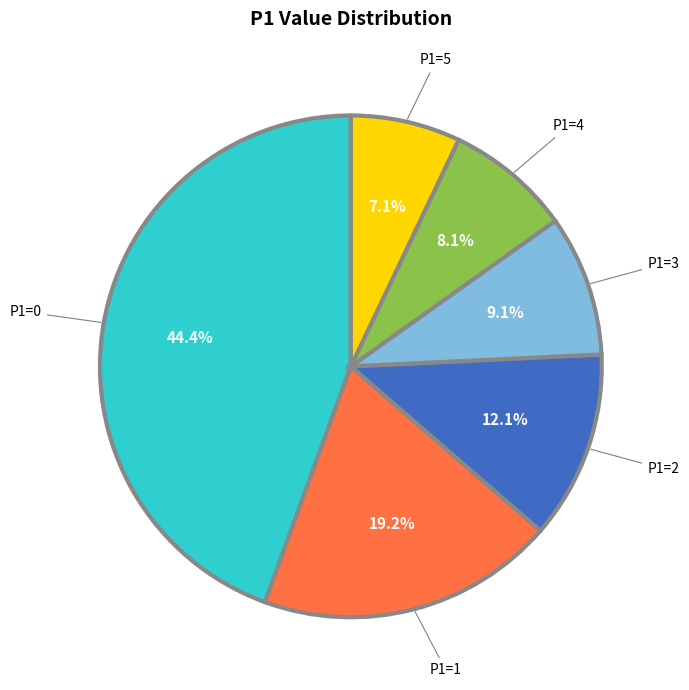

What is the ratio of the value at P1=0 to the value at P1=5?

6.3